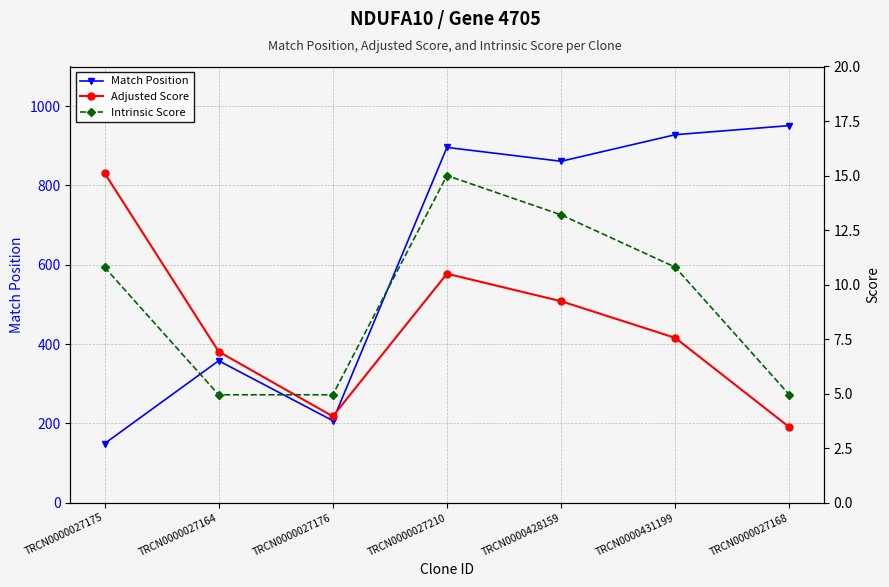

Which series has the largest range (max minus min)?

Match Position